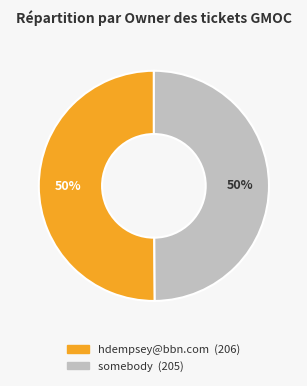

To the nearest percent, what portion does somebody represent?

50%